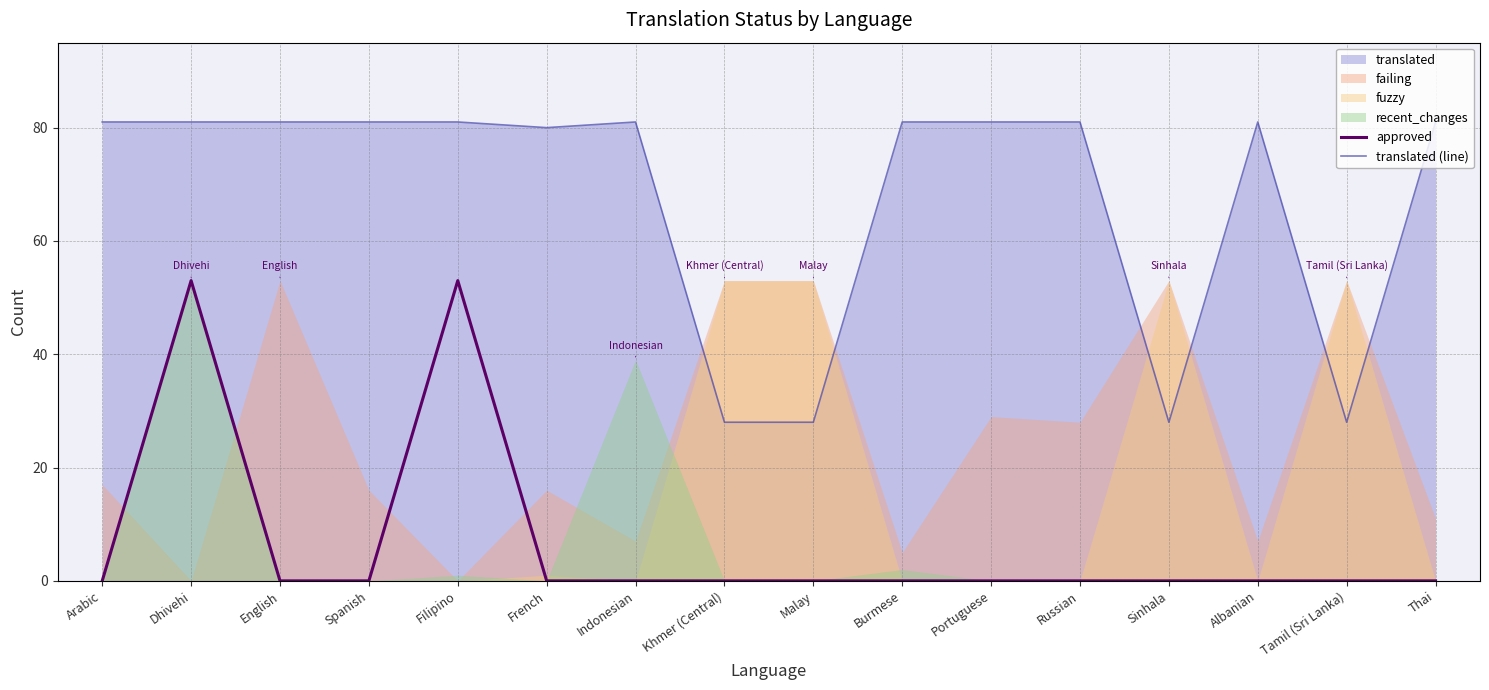

At which category is the sum across all series the highest?

Dhivehi